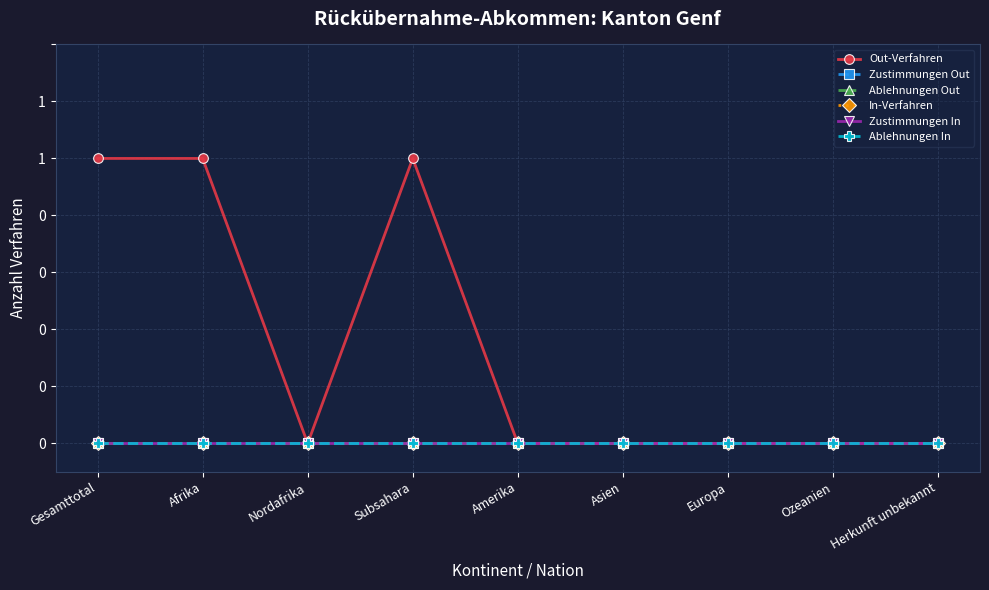

Which label corresponds to the largest value in the chart?

Gesamttotal